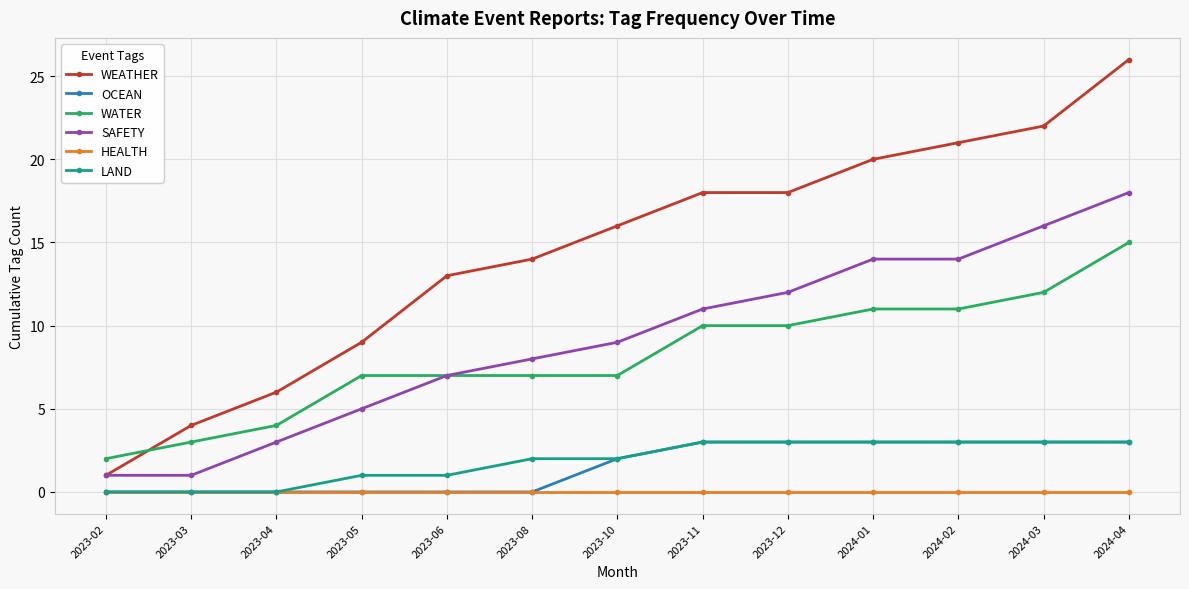

True or false: SAFETY and OCEAN cross at least once.

False